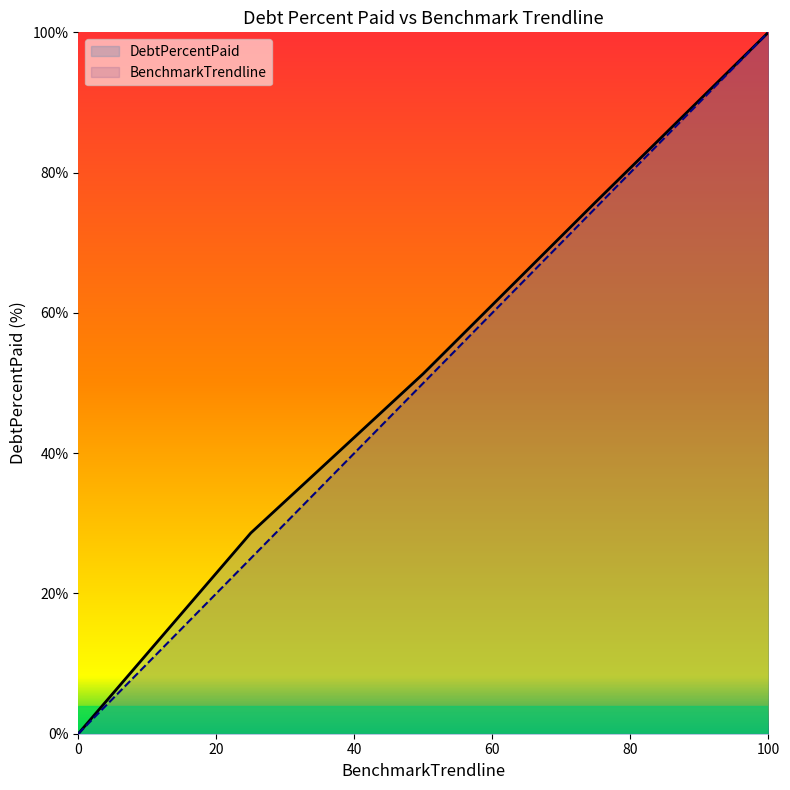

What is the maximum value shown in the chart?

100.0